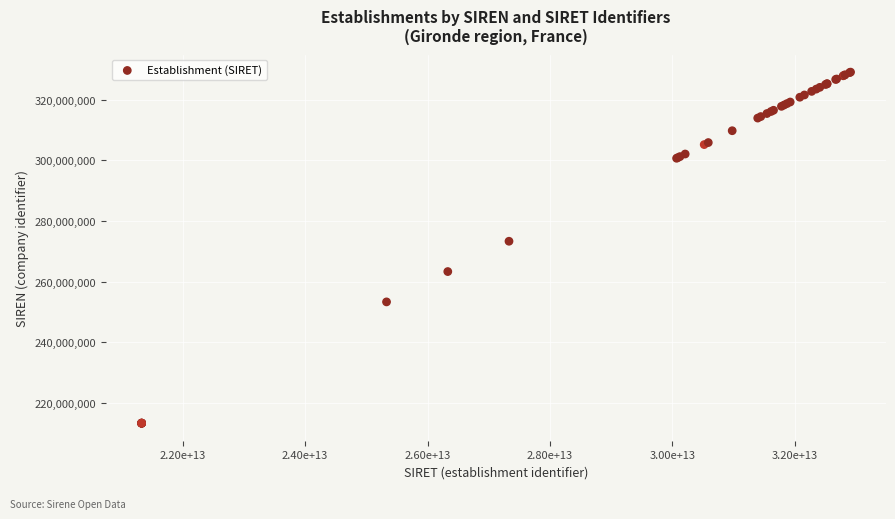

What Y value in the scatter plot is closest to 271191916?

273300319